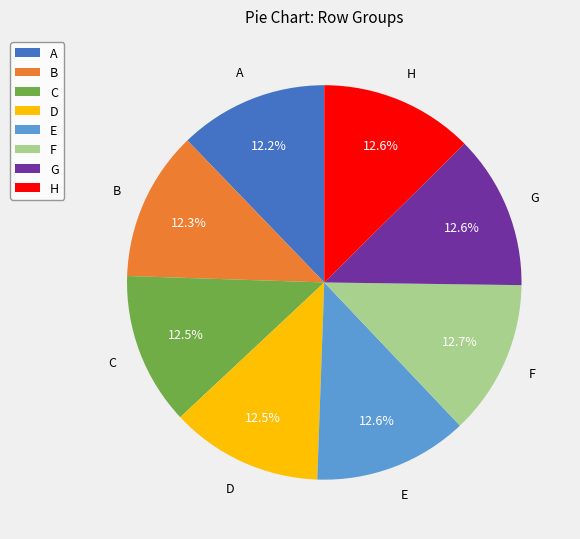

What is the total percentage of H and A?

24.8%